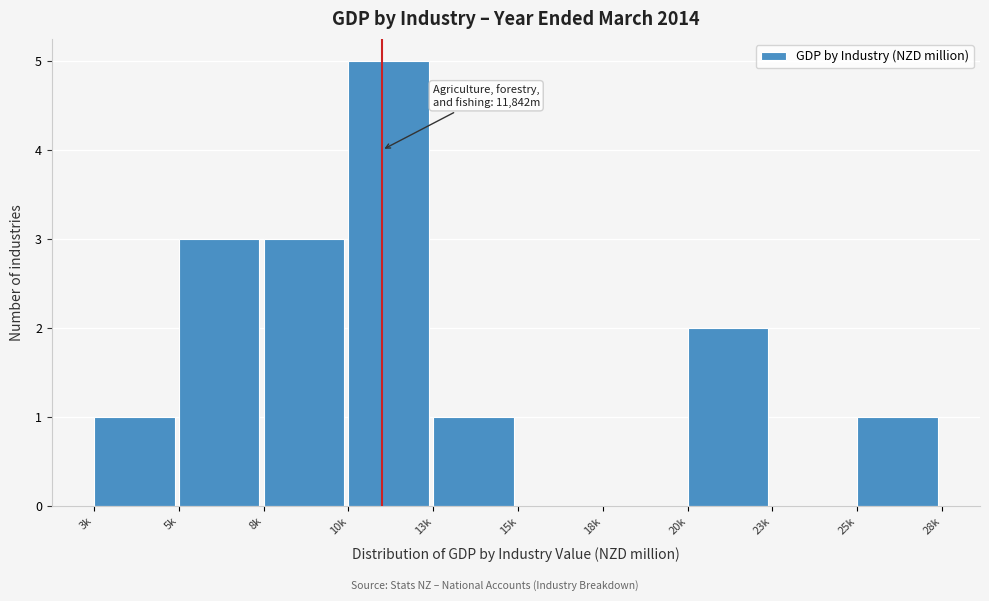

What is the greatest value displayed?

5